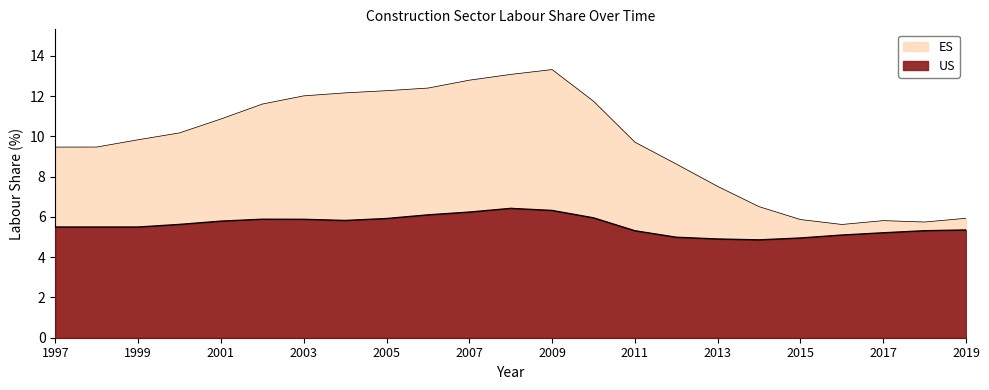

The ES series shows 9.8 at 1999. True or false?

True